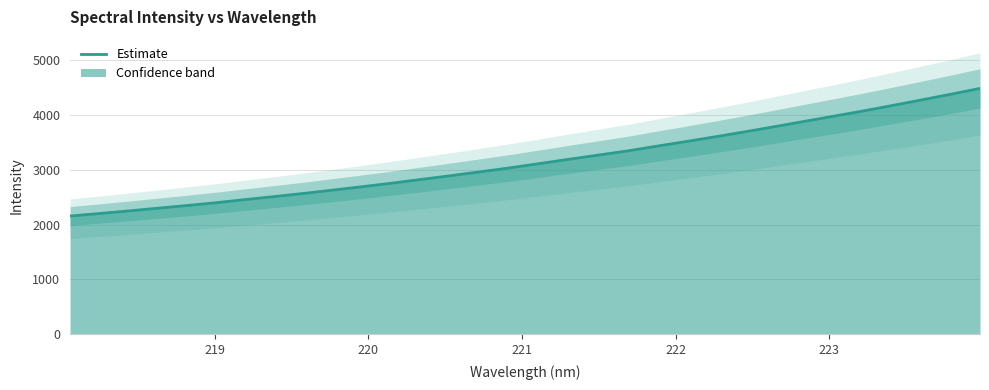

What is the difference between the second highest and second lowest values?

2174.5